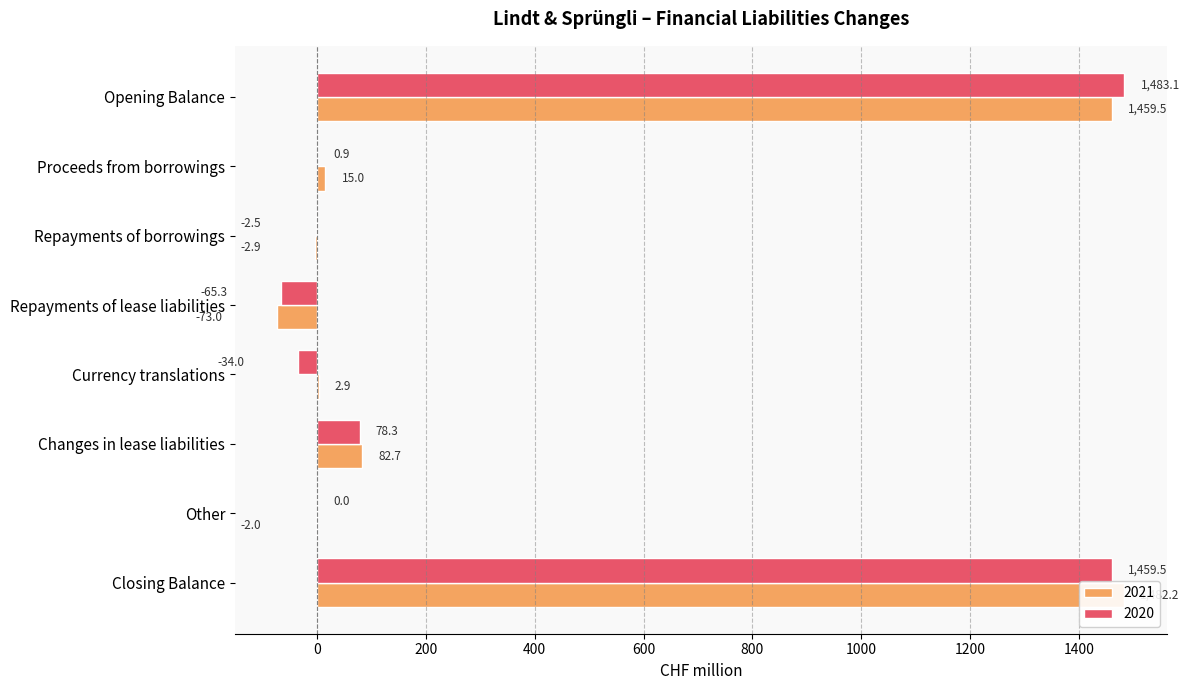

What is the minimum value shown in the chart?

-73.0